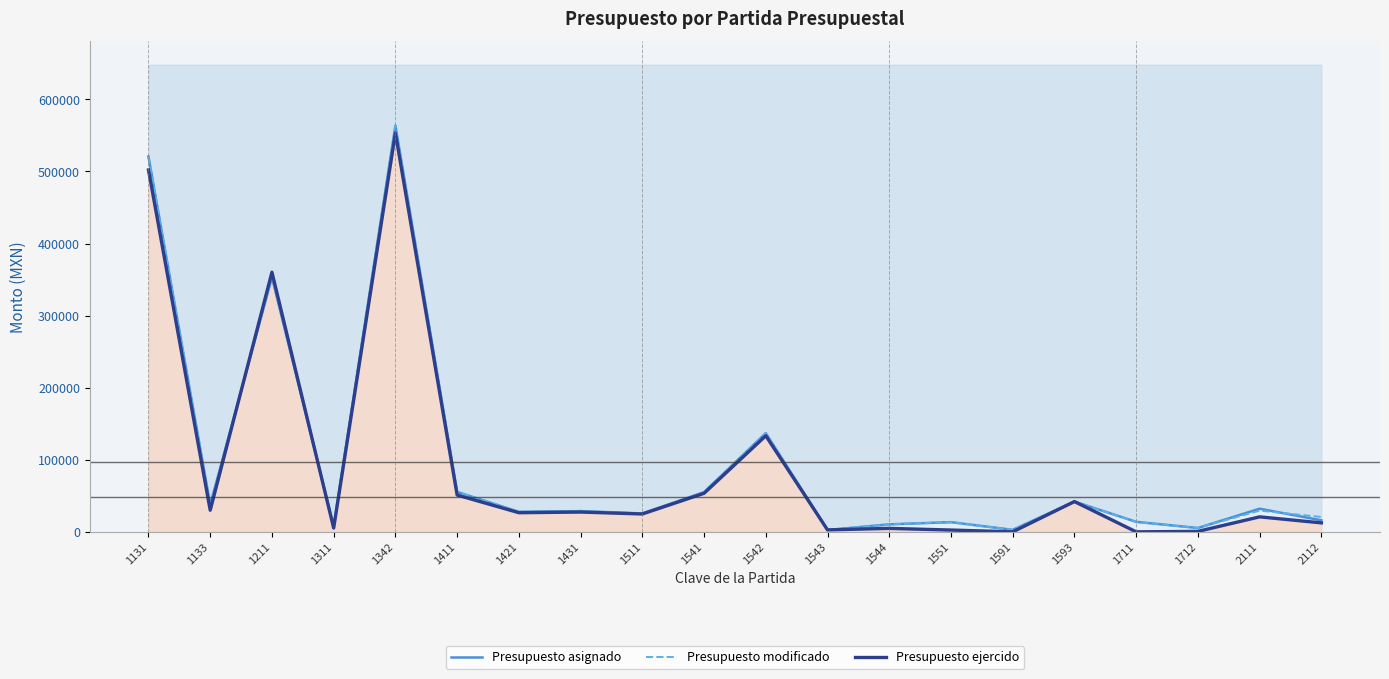

What is the difference between the maximum and minimum values in the Presupuesto ejercido series?

553238.5